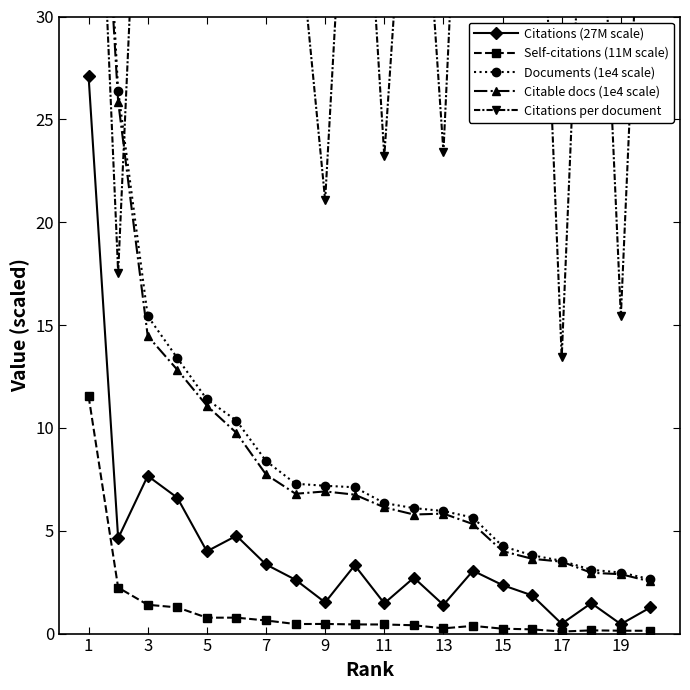

In Citable docs (1e4 scale), how many points are higher than both neighbors (excluding endpoints)?

2